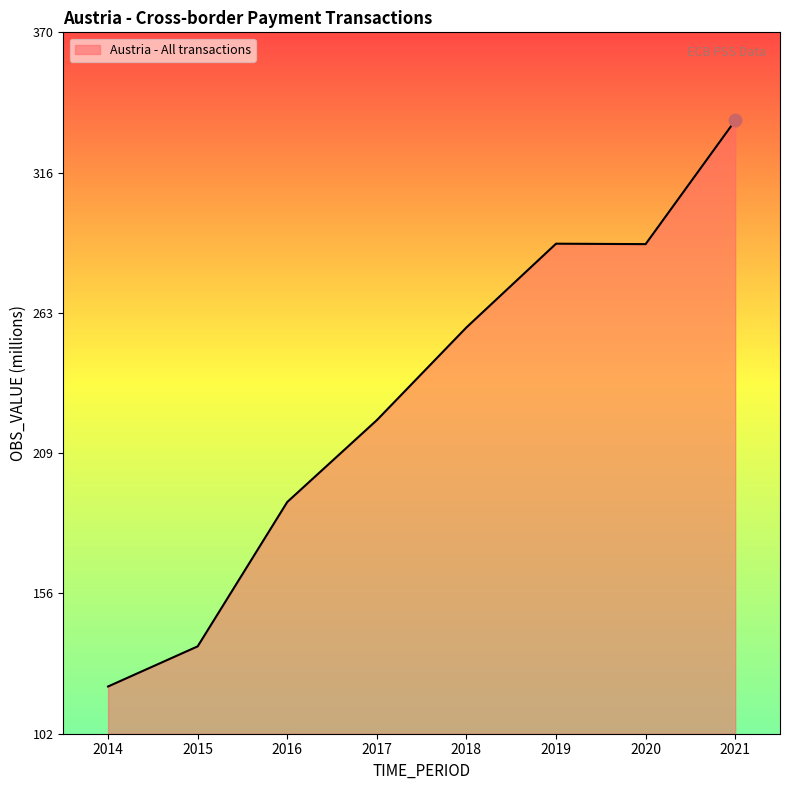

What is the ratio of the value at 2020 to the value at 2016?

1.5